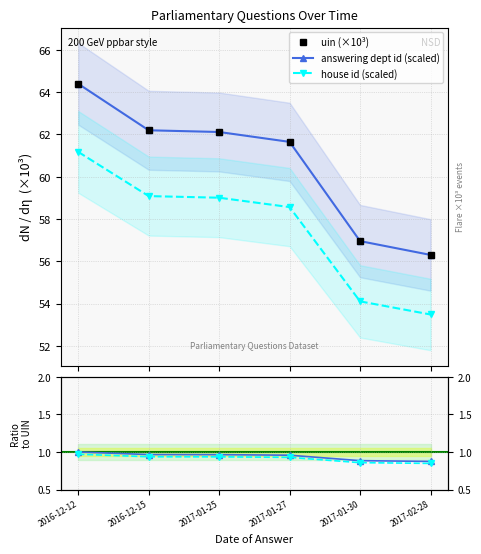

Rank the series by their maximum value, from lowest to highest.

house ratio, dept ratio, house id (scaled), uin (×10³), answering dept id (scaled)